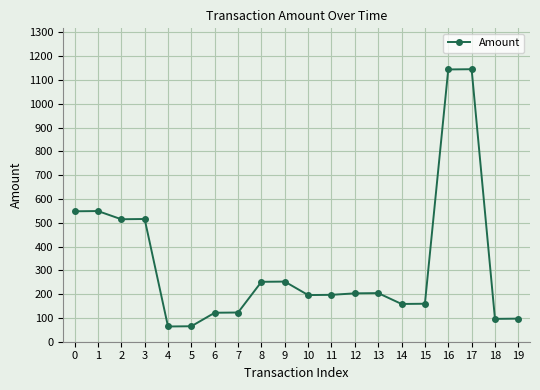

What is the value of the 19th point from the left?

96.0